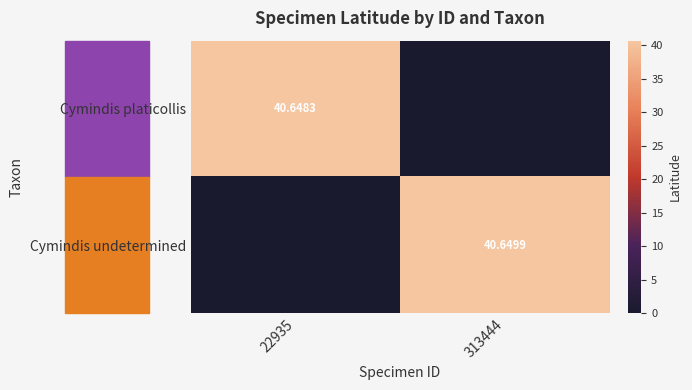

Rank the categories by Cymindis platicollis value from highest to lowest.

22935, 313444